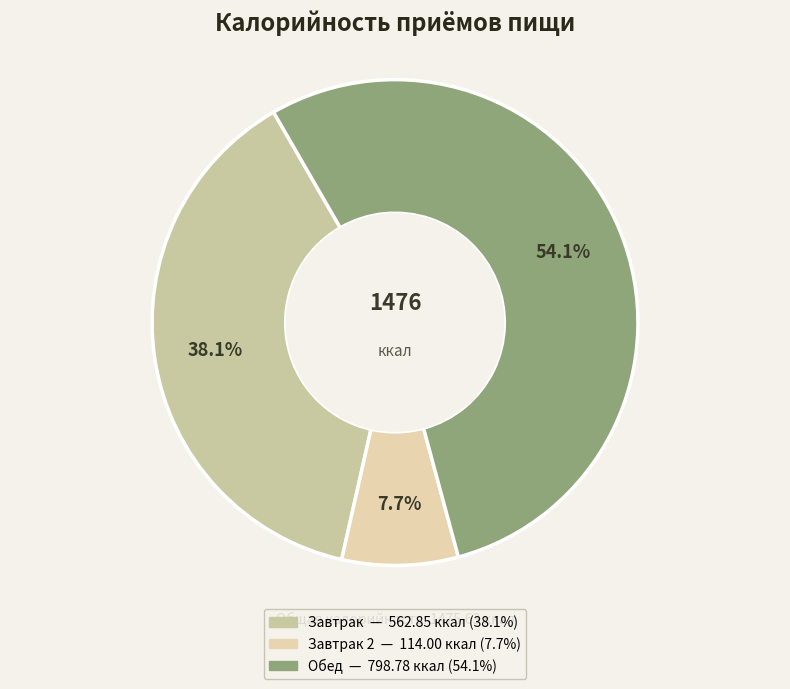

How many slices are in this pie chart?

3